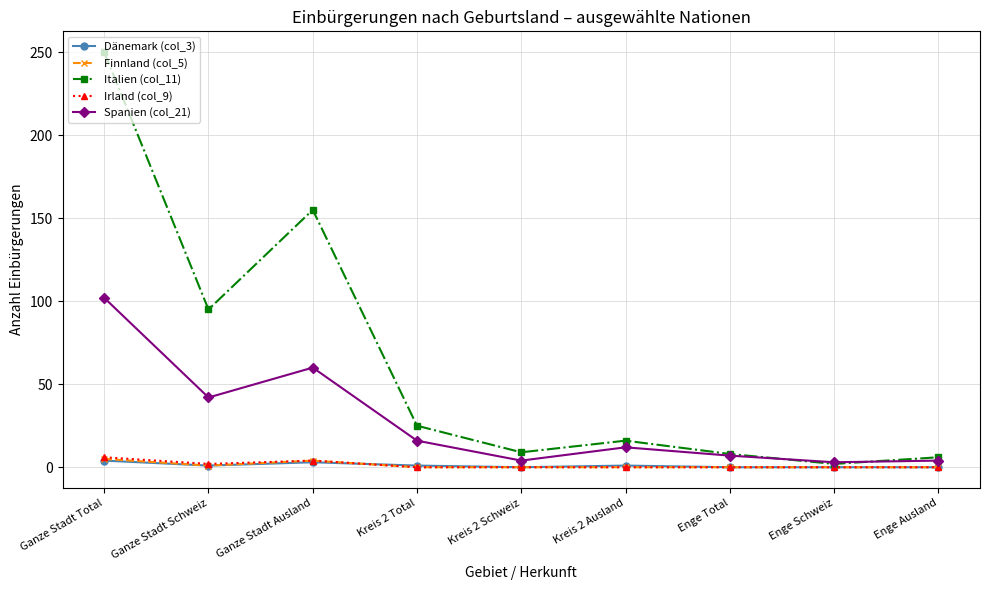

In Finnland (col_5), how many points are higher than both neighbors (excluding endpoints)?

1